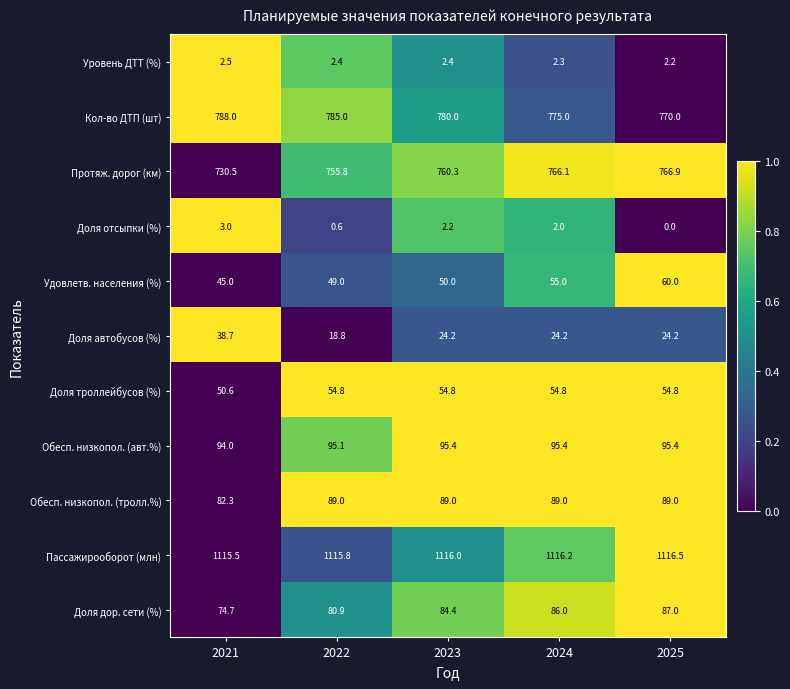

True or false: Обесп. низкопол. (авт.%) has a value of 45.5 at 2025.

False